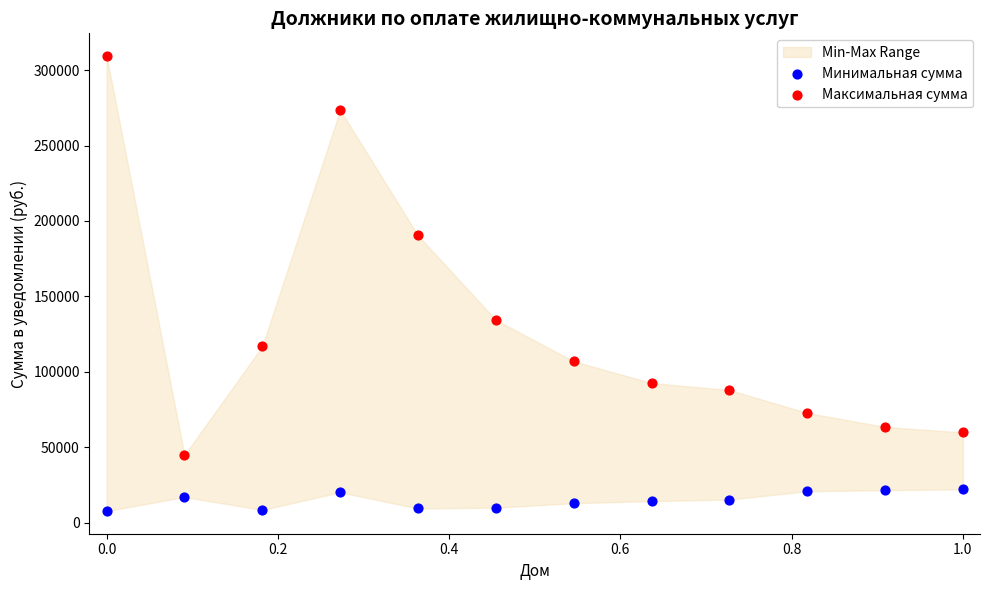

Which series contains the highest Y value?

Максимальная сумма